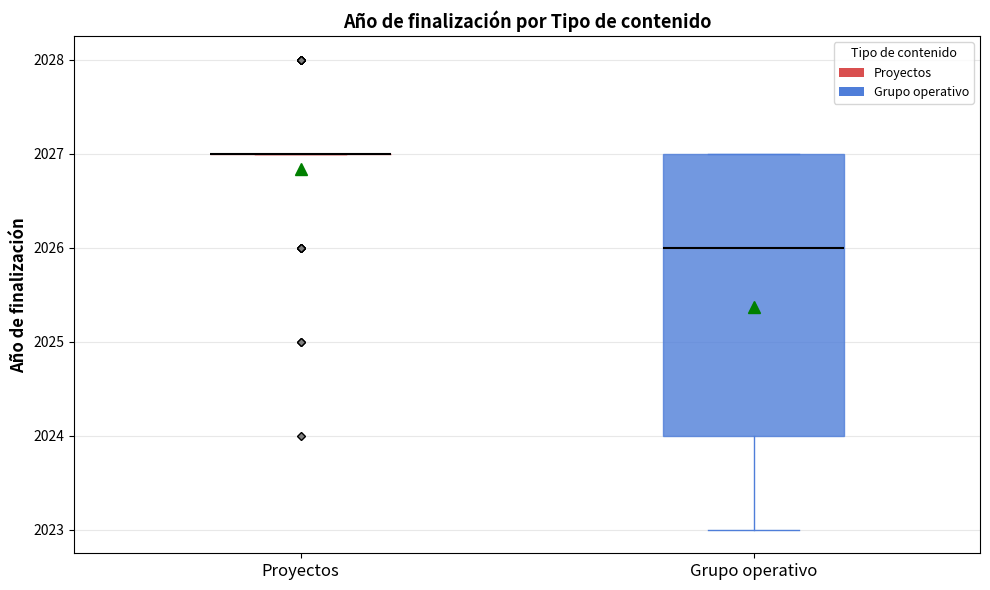

Reading left to right, read every box against the y-axis: the position of its median line, the range the box covers, and the ends of its whiskers. The values are not printed on the chart, so give them approximately, as read against the axis.

Proyectos: box collapsed to a line at 2027, whiskers 2027 to 2027
Grupo operativo: median 2026, box 2024 to 2027, whiskers 2023 to 2027